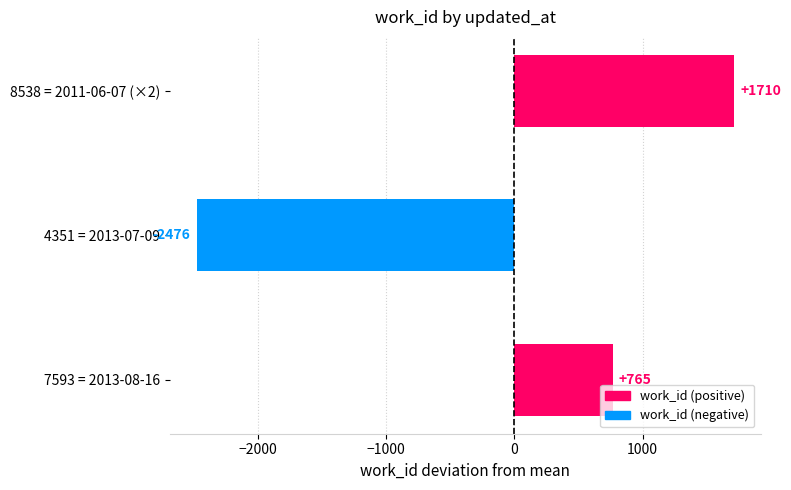

What is the difference between the maximum and minimum values?

4187.0